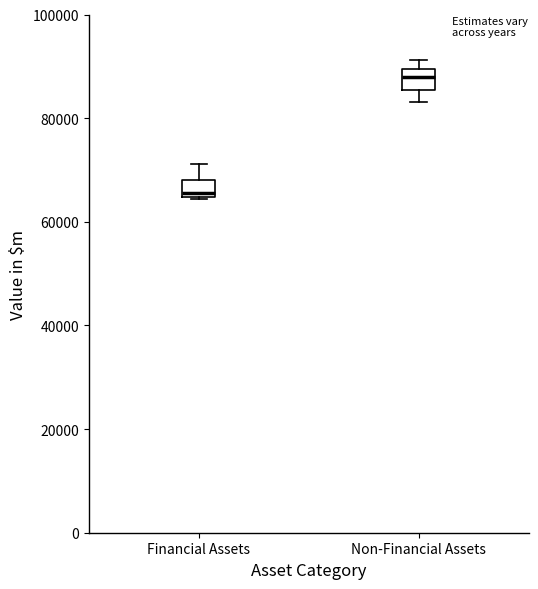

Reading left to right, read every box against the y-axis: the position of its median line, the range the box covers, and the ends of its whiskers. The values are not printed on the chart, so give them approximately, as read against the axis.

Financial Assets: median 66000, box 64000 to 68000, whiskers 64000 to 72000
Non-Financial Assets: median 88000, box 86000 to 90000, whiskers 84000 to 92000